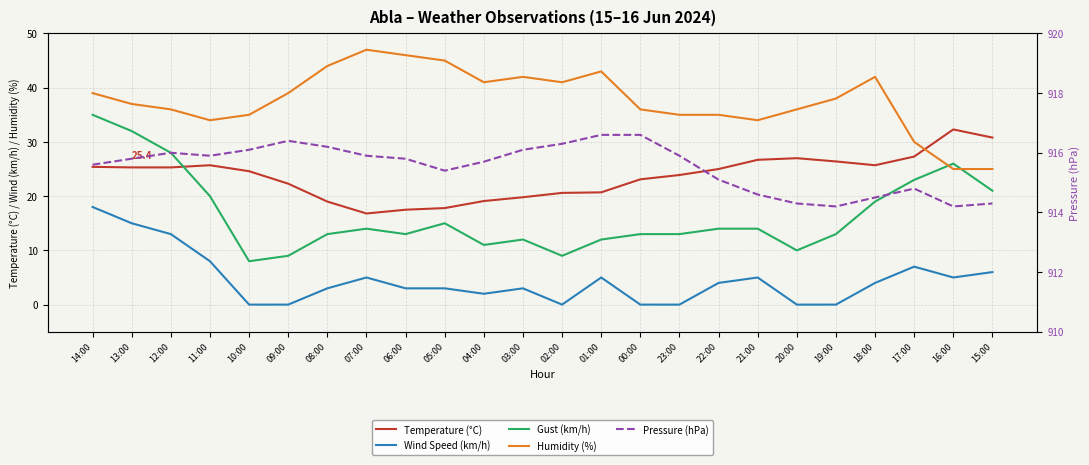

True or false: Wind Speed (km/h) has a value of 1.5 at 05:00.

False